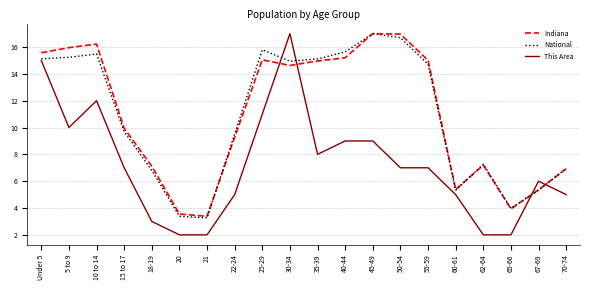

What is the average value of the National series?

10.9